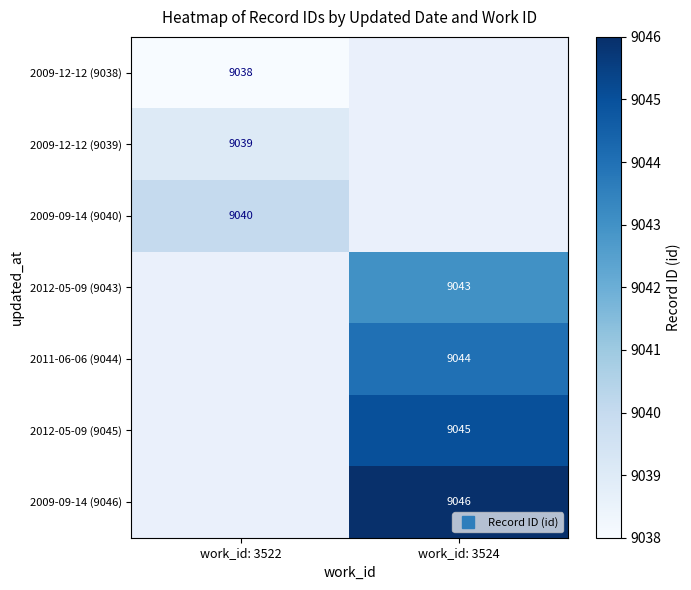

How many distinct data groups are displayed?

7